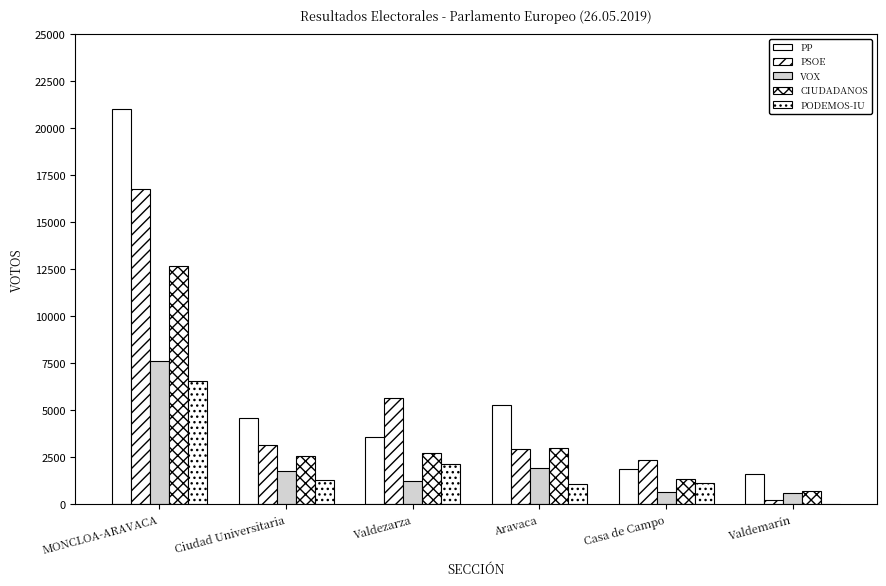

Rank the categories by PSOE value from highest to lowest.

MONCLOA-ARAVACA, Valdezarza, Ciudad Universitaria, Aravaca, Casa de Campo, Valdemarín